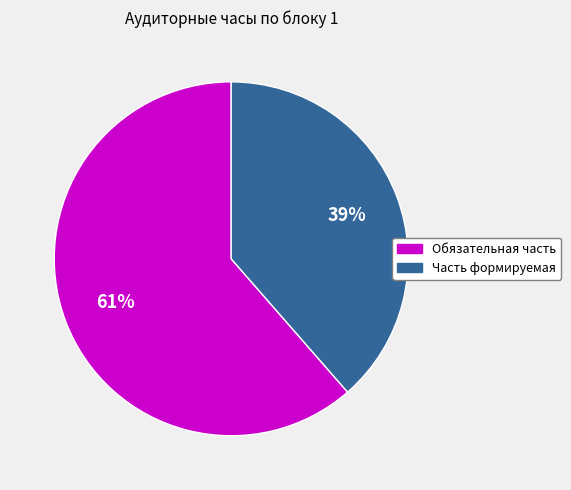

Is there a majority slice in this chart?

Yes